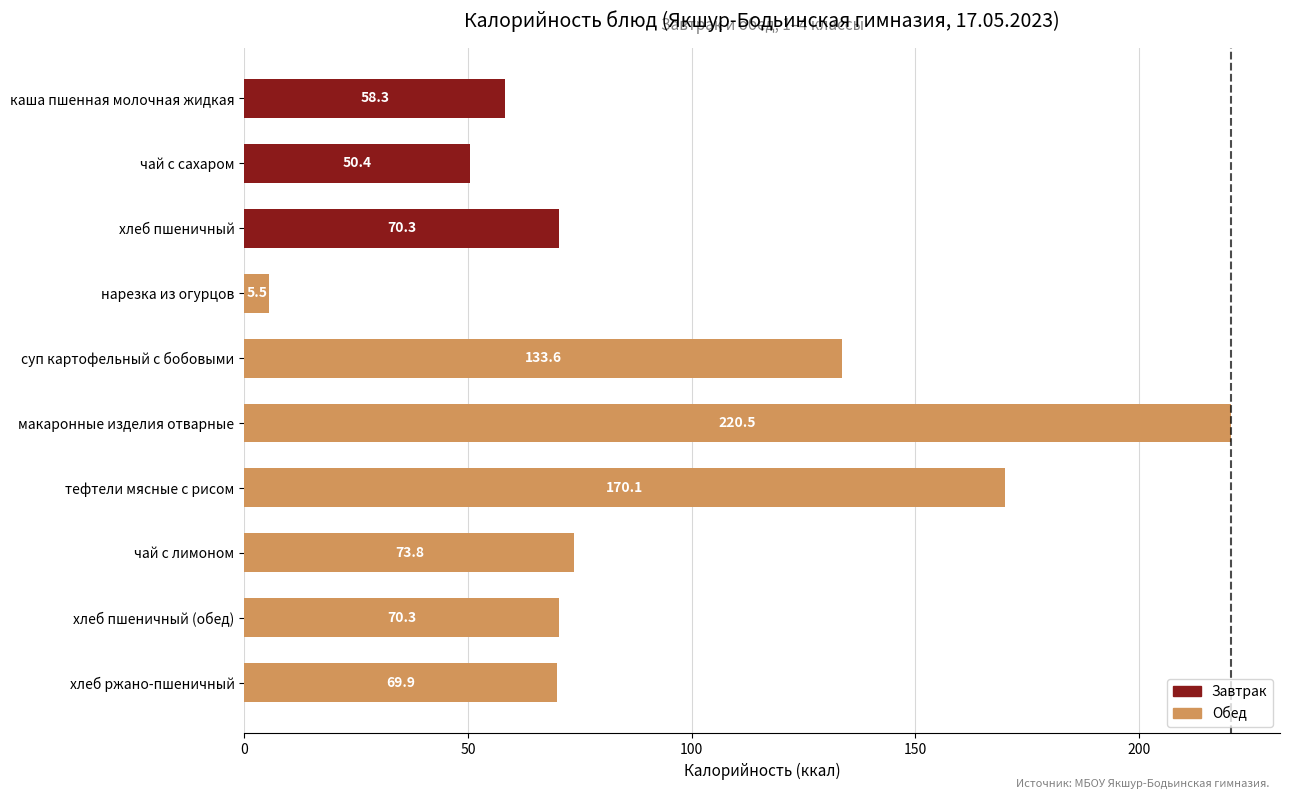

True or false: the data shows 25.6 at хлеб пшеничный.

False